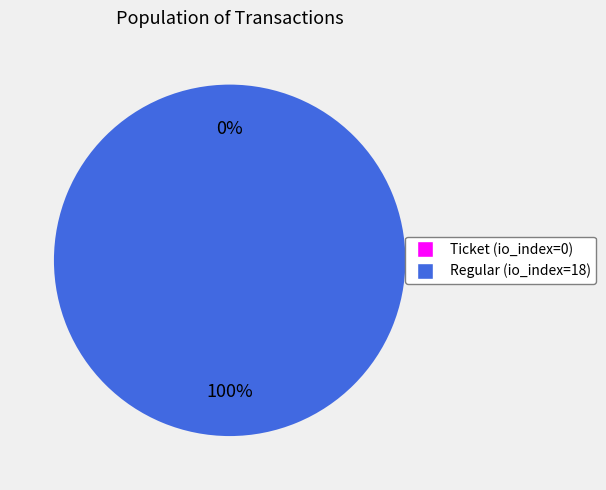

Which slice is the largest?

Regular (io_index=18)